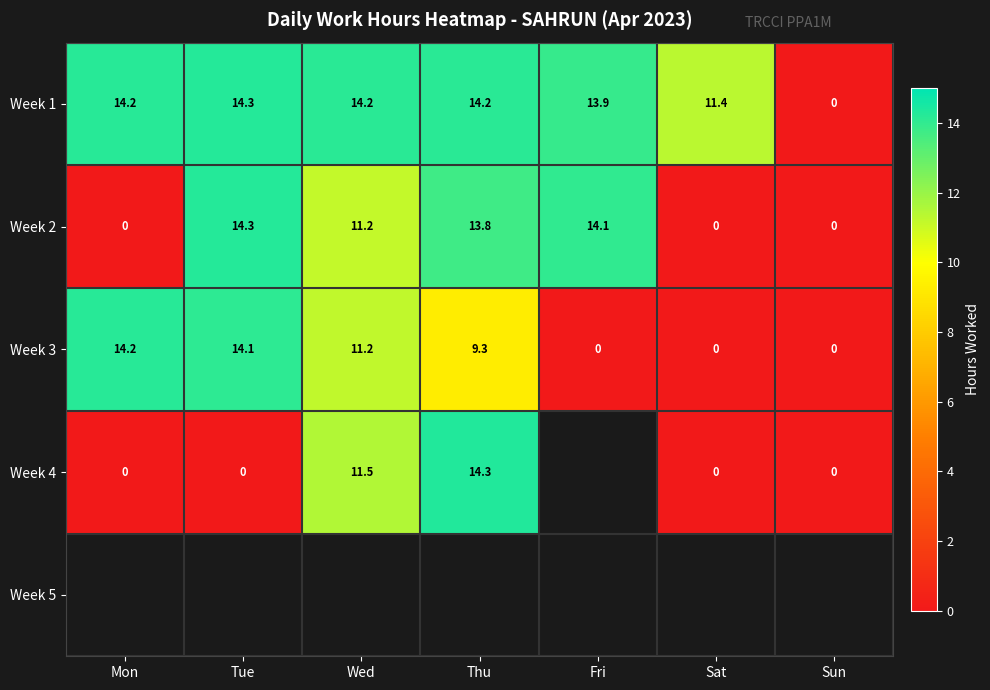

At which label does Week 1 first exceed 14?

Mon